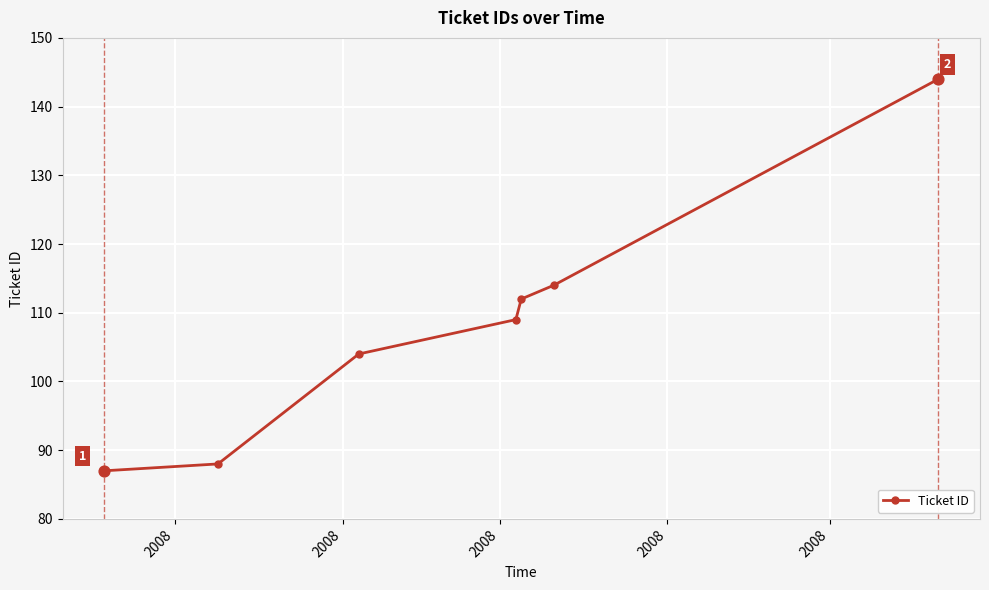

What is the maximum value shown in the chart?

144